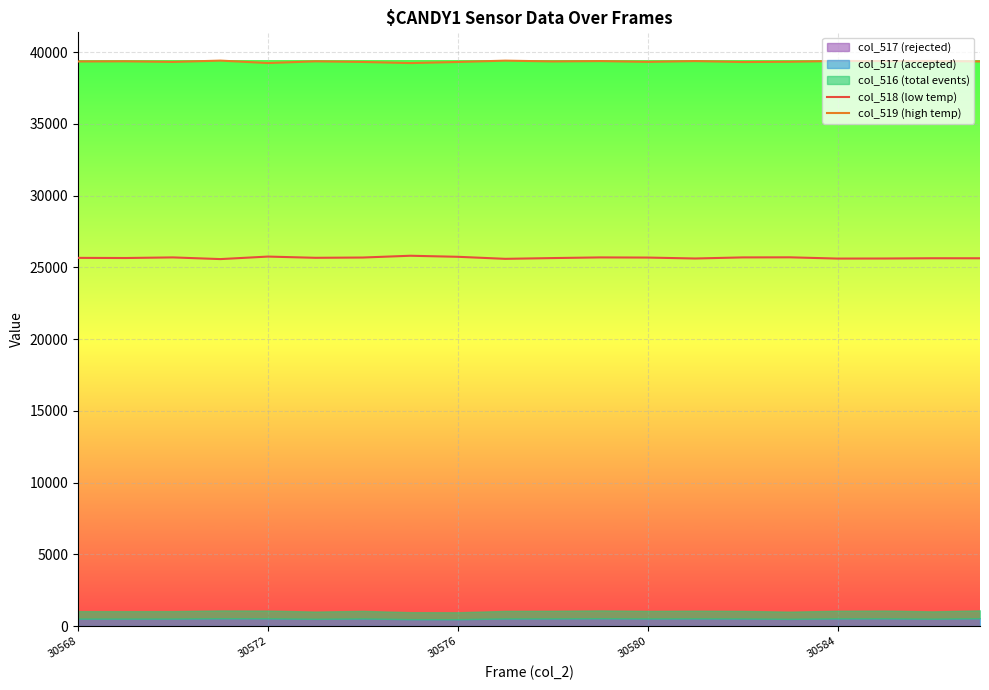

True or false: col_519 (high temp) and col_518 (low temp) cross at least once.

False